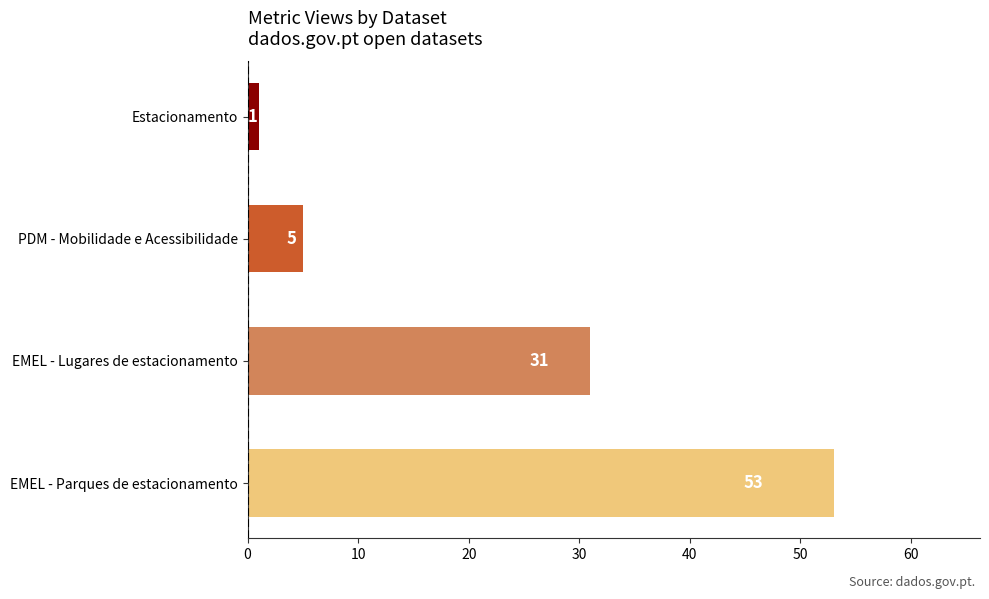

What is the change in value from EMEL - Parques de estacionamento to EMEL - Lugares de estacionamento?

-22